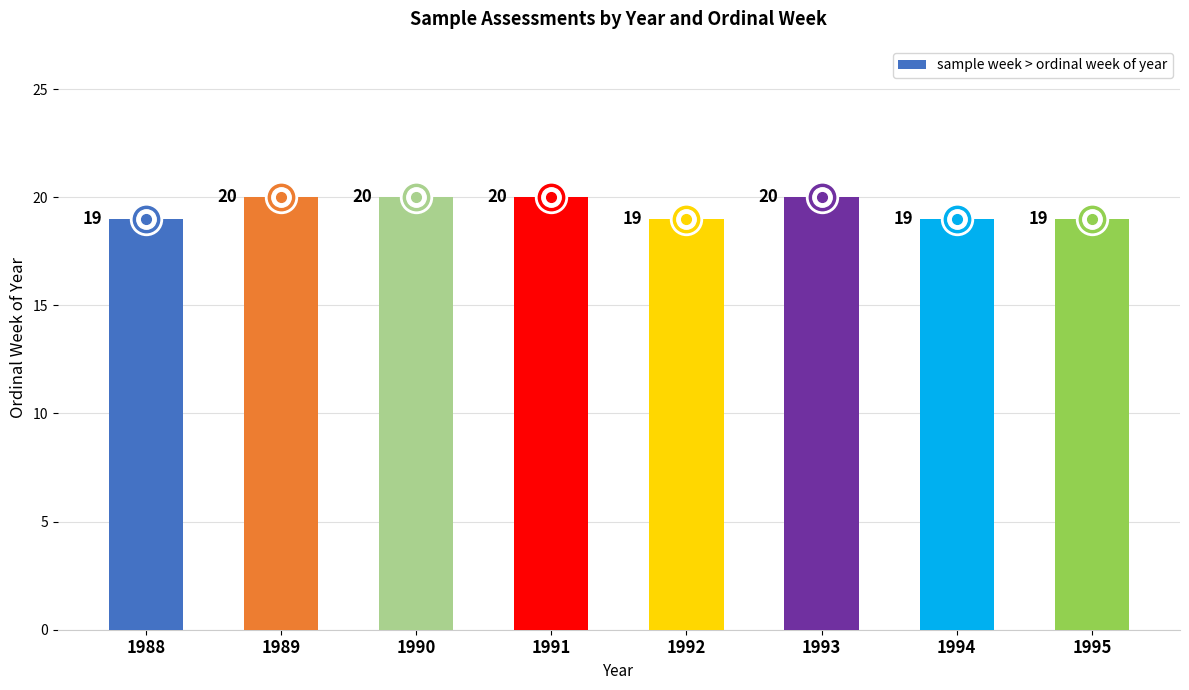

True or false: the data shows 30 at 1988.

False